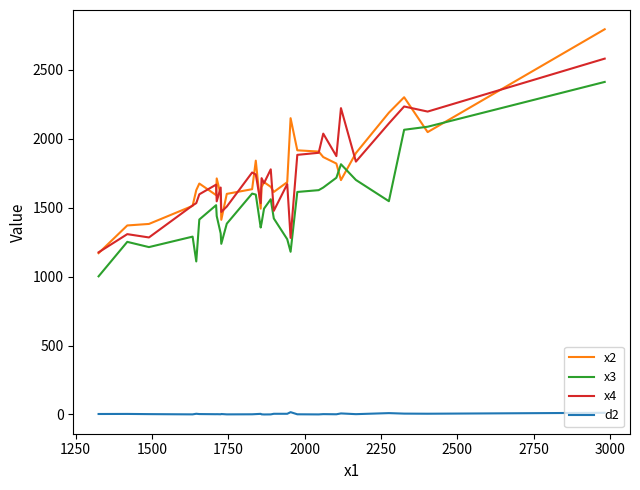

True or false: x4 and d2 cross at least once.

False